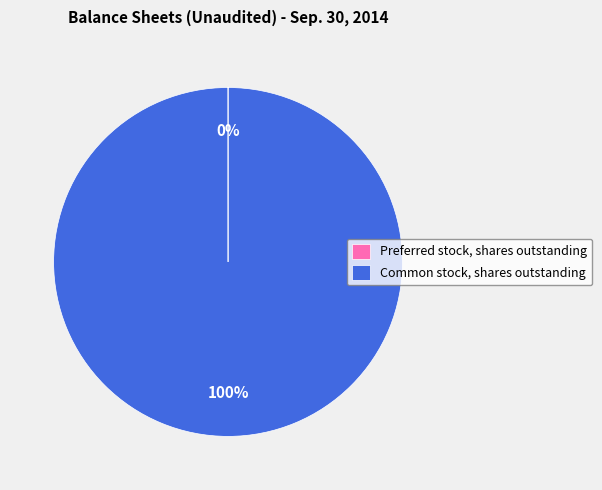

True or false: Common stock, shares outstanding accounts for 100% of the total.

True